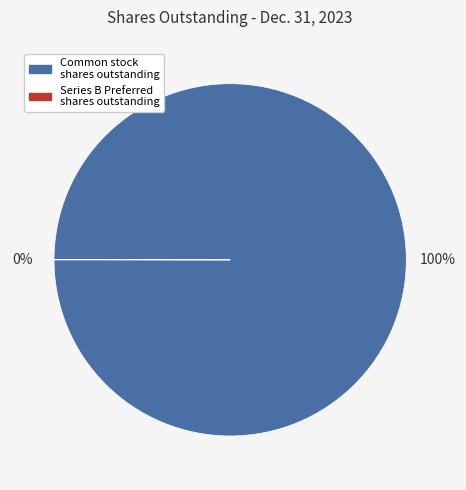

To the nearest percent, what is the difference between the largest and smallest slice percentages?

100%